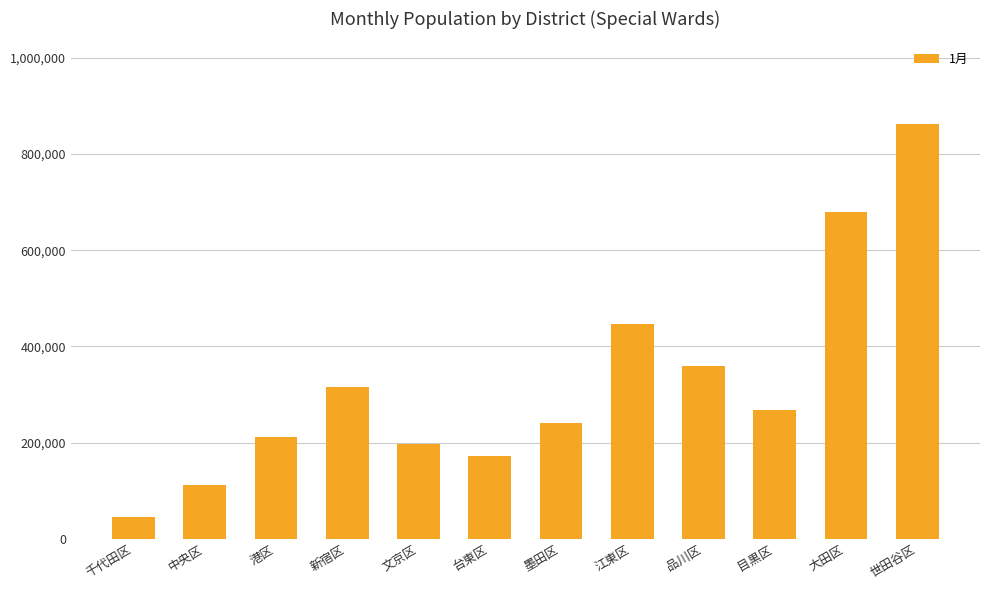

What is the approximate value at 文京区, to the nearest 50?

198250